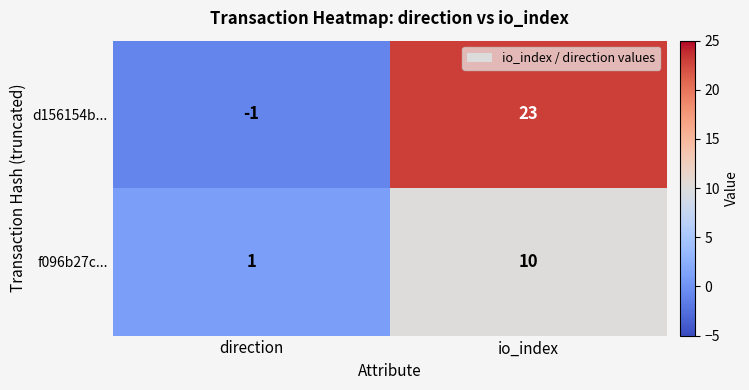

Reading right to left, what are all the values shown in this chart?

d156154b...: 23	-1
f096b27c...: 10	1